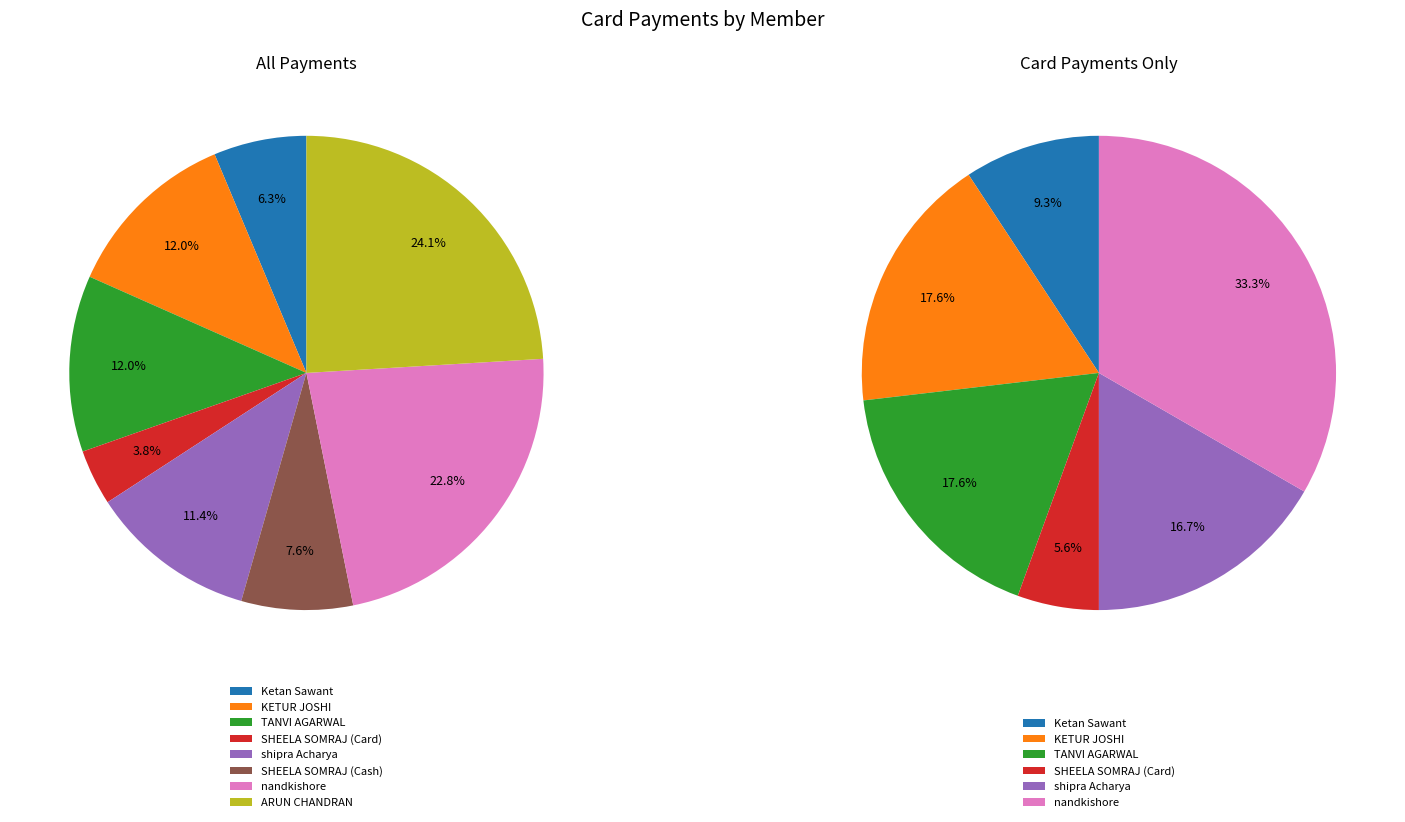

Does KETUR JOSHI account for over 50% of the chart?

No